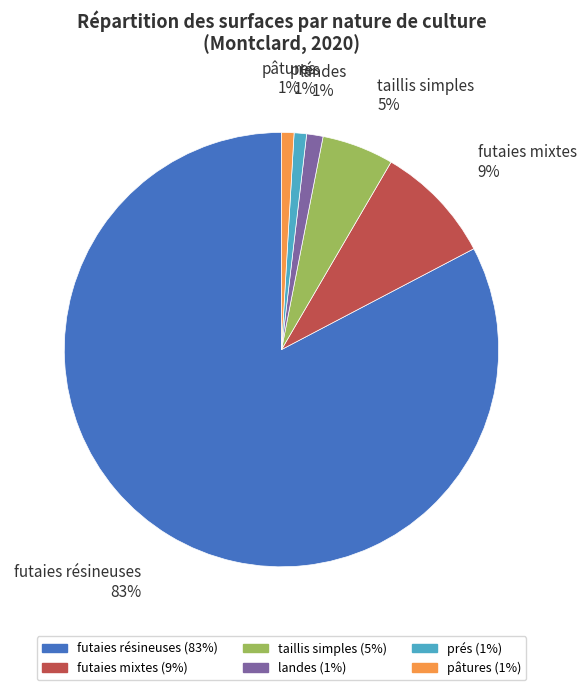

True or false: futaies résineuses accounts for 83% of the total.

True